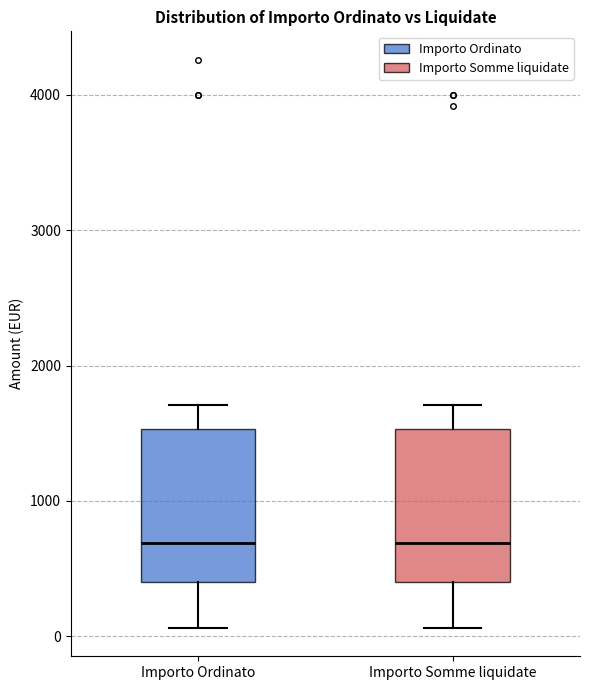

Where is the lower edge of the box for Importo Somme liquidate on the y-axis? The values are not printed on the chart, so give them approximately, as read against the axis.

400